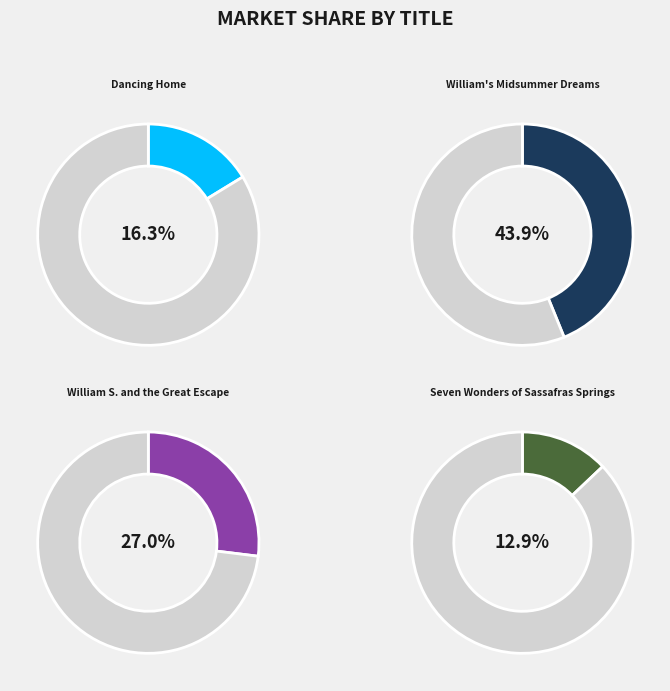

What percentage is NOT represented by Dancing Home?

83.7%